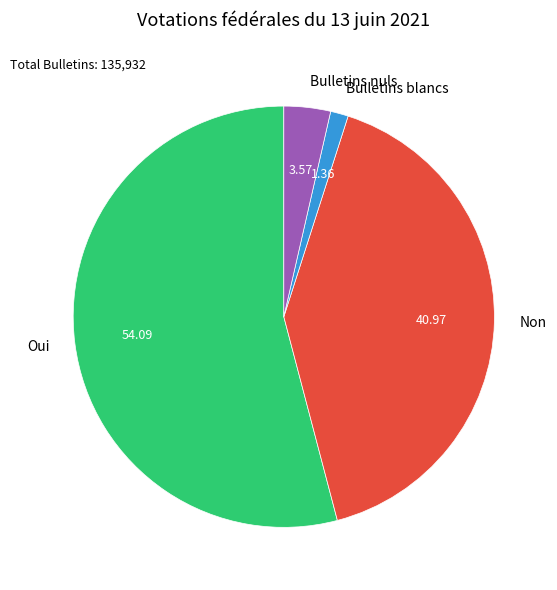

Which slice is the largest?

Oui